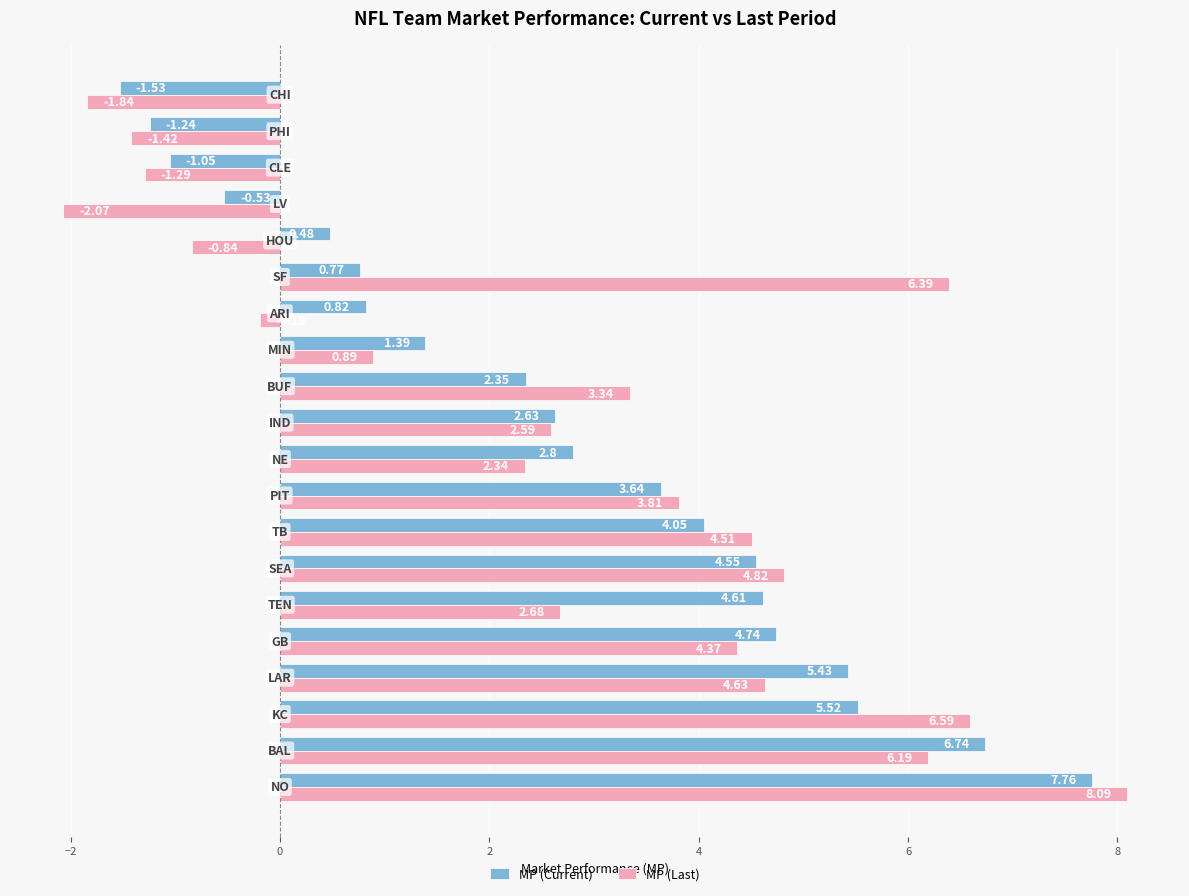

Which series has the widest spread of values?

MP (Last)